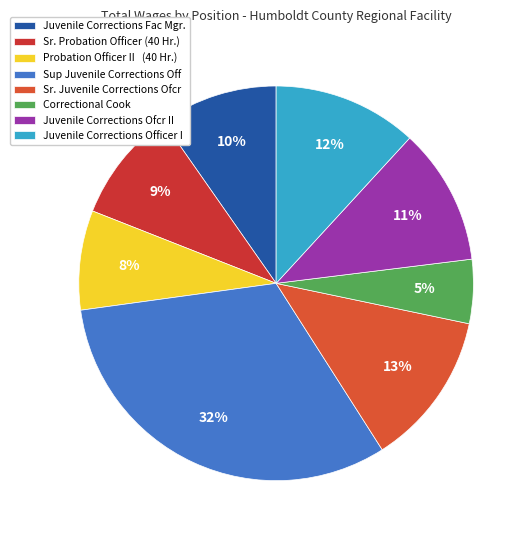

Which category has the biggest portion of the pie?

Sup Juvenile Corrections Off